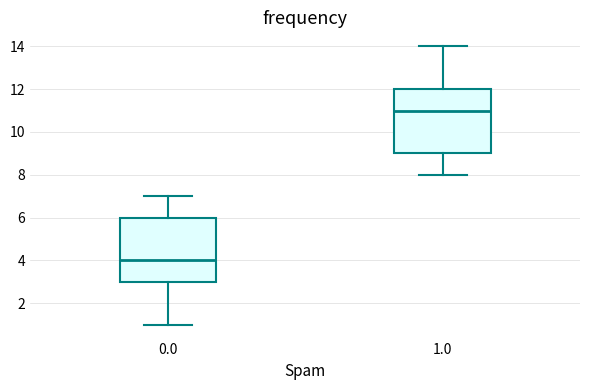

Reading left to right, transcribe this box plot: for each box, give where its median line is, the range the box spans, and where its two whiskers end, as read against the y-axis. The values are not printed on the chart, so give them approximately, as read against the axis.

0.0: median 4, box 3 to 6, whiskers 1 to 7
1.0: median 11, box 9 to 12, whiskers 8 to 14